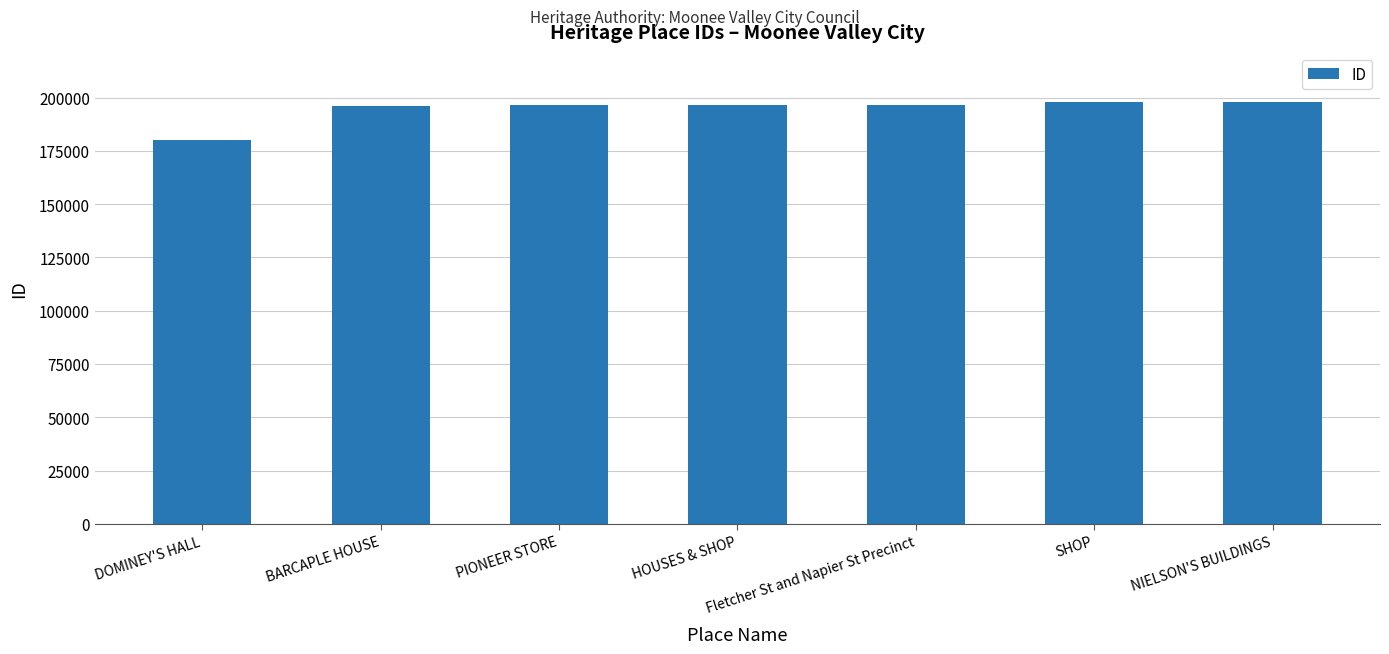

How many bars are there in total?

7